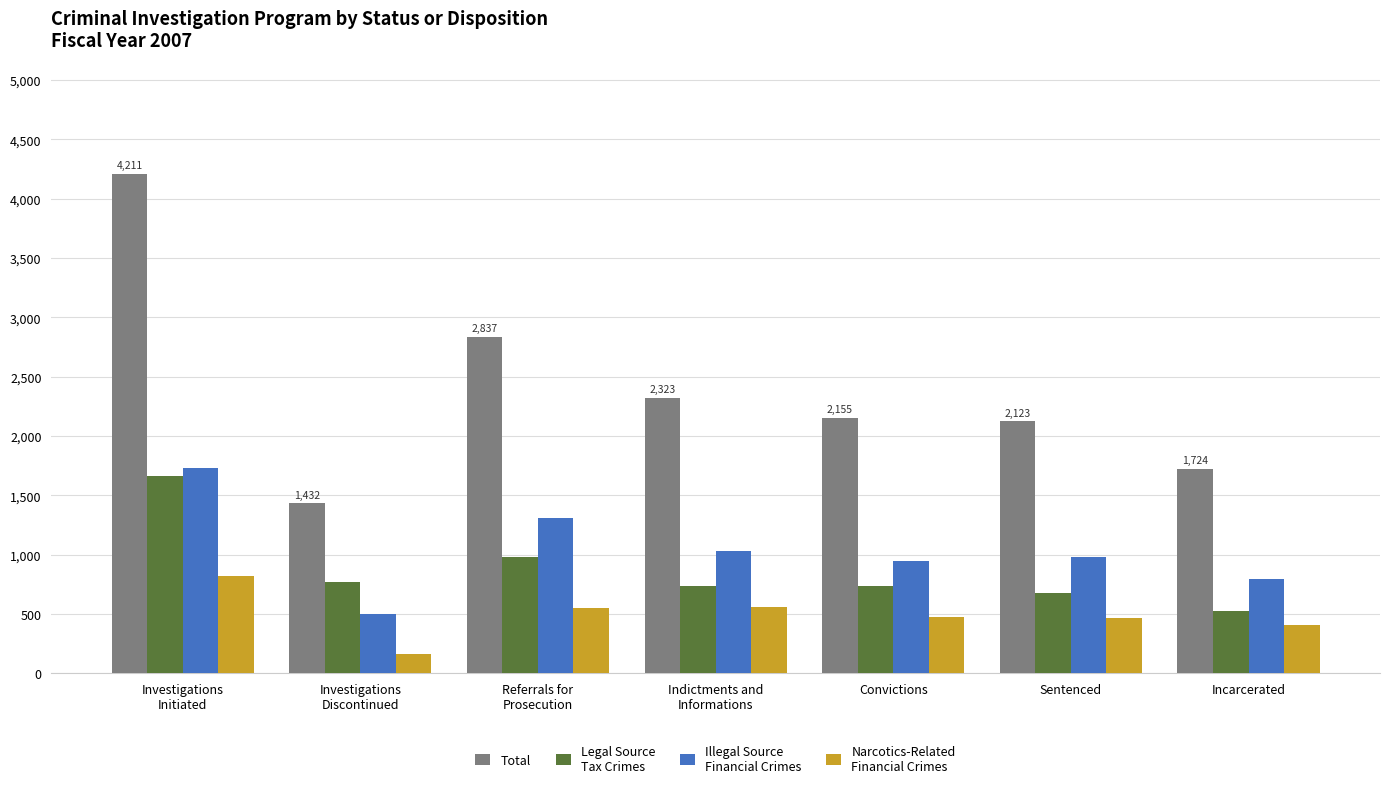

What is the greatest value displayed?

4211